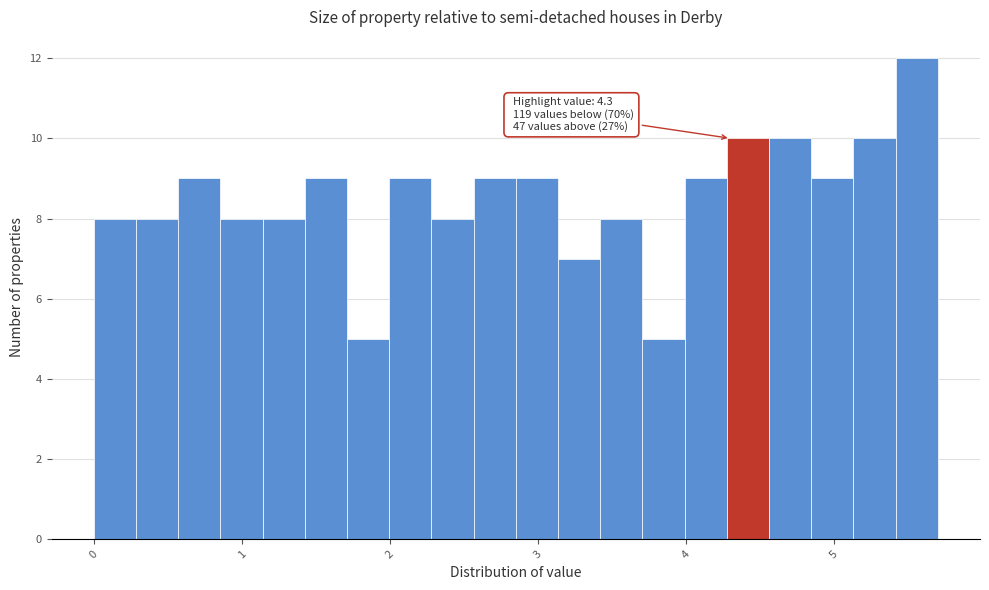

Around what value on the x-axis is the tallest bar? Give the approximate position of its centre, as read against the axis.

5.6